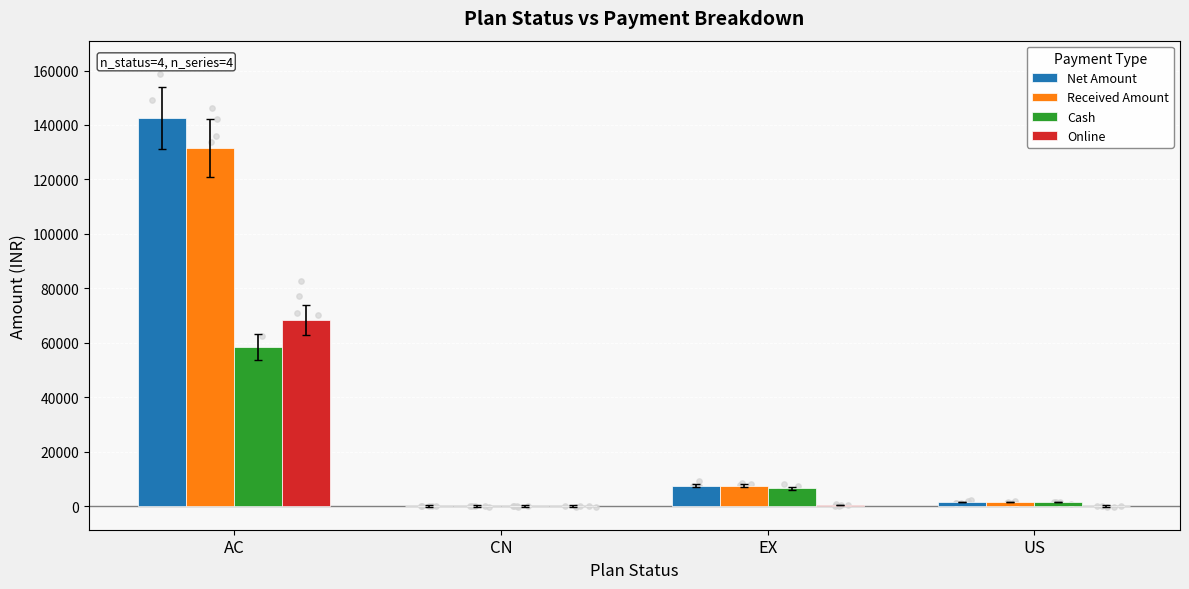

Which series has the largest total across all categories?

Net Amount